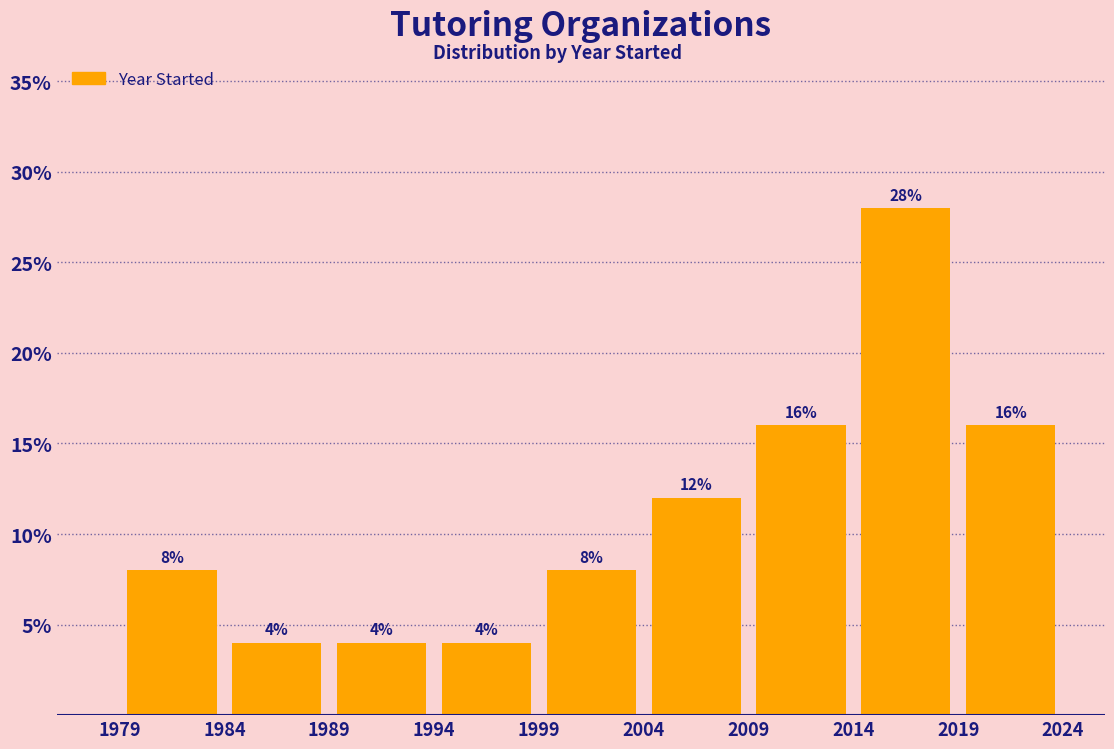

Over which range of the x-axis is the bar tallest?

2014 to 2019